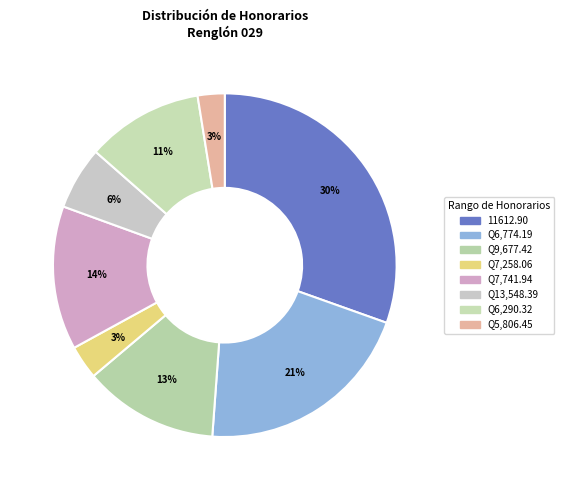

How many segments does this pie chart have?

8